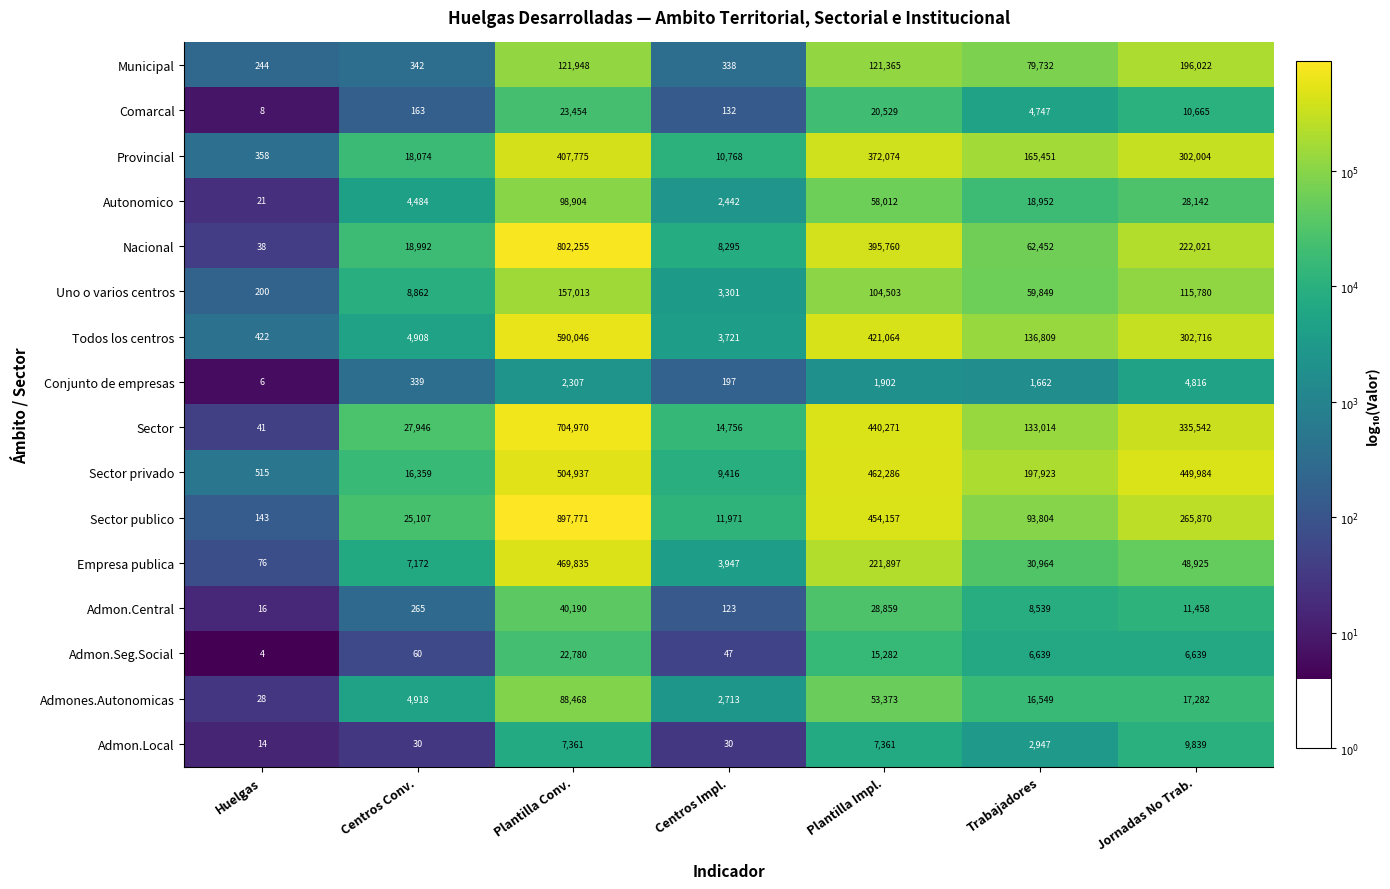

What is the minimum value shown in the chart?

4